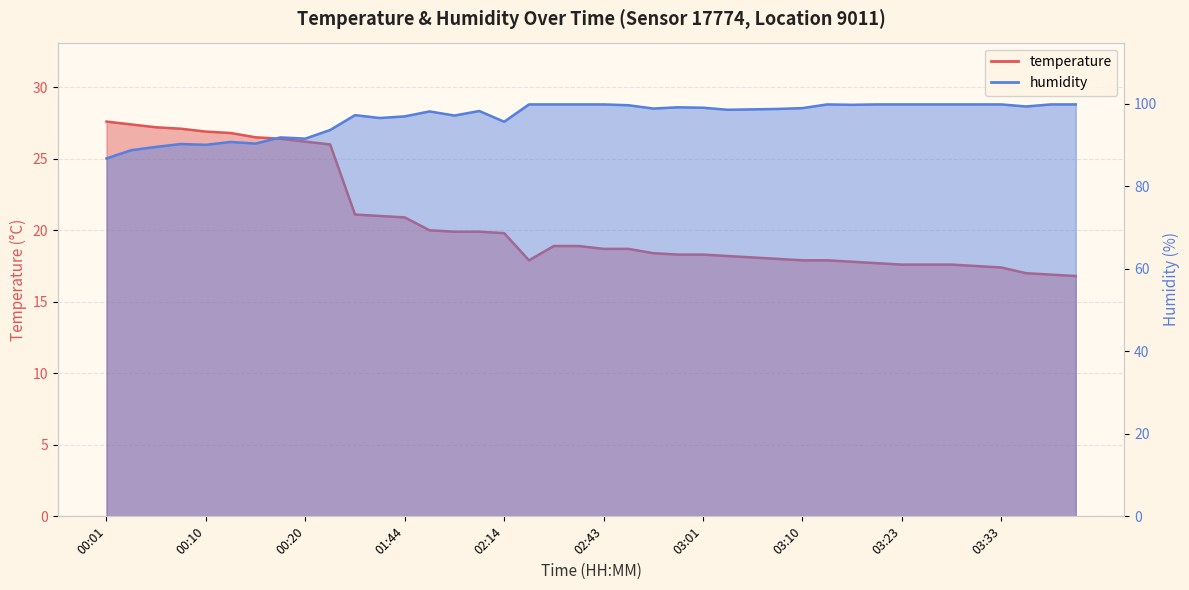

True or false: temperature and humidity cross at least once.

False